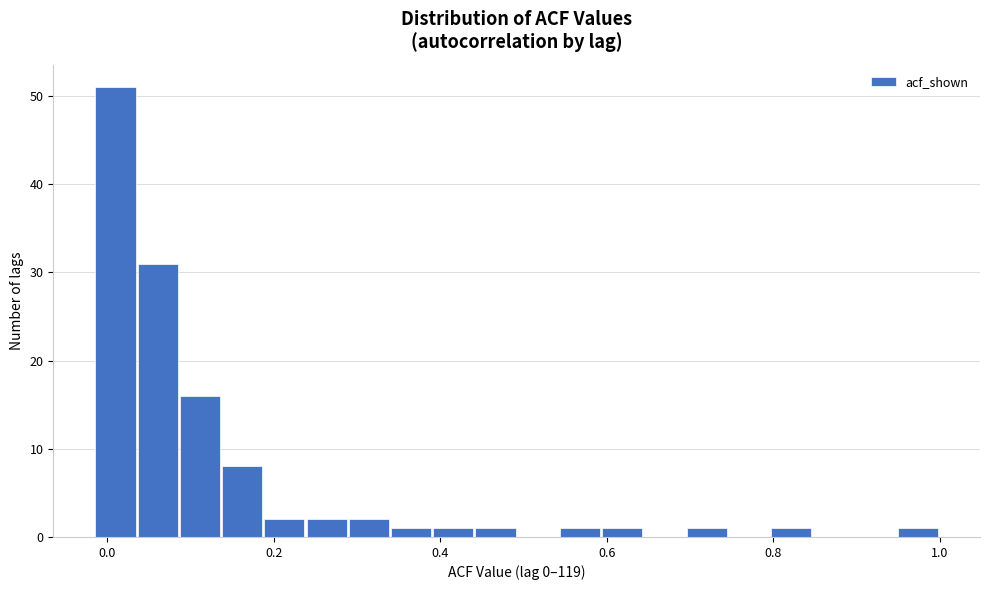

Around what value on the x-axis is the tallest bar? Give the approximate position of its centre, as read against the axis.

0.02